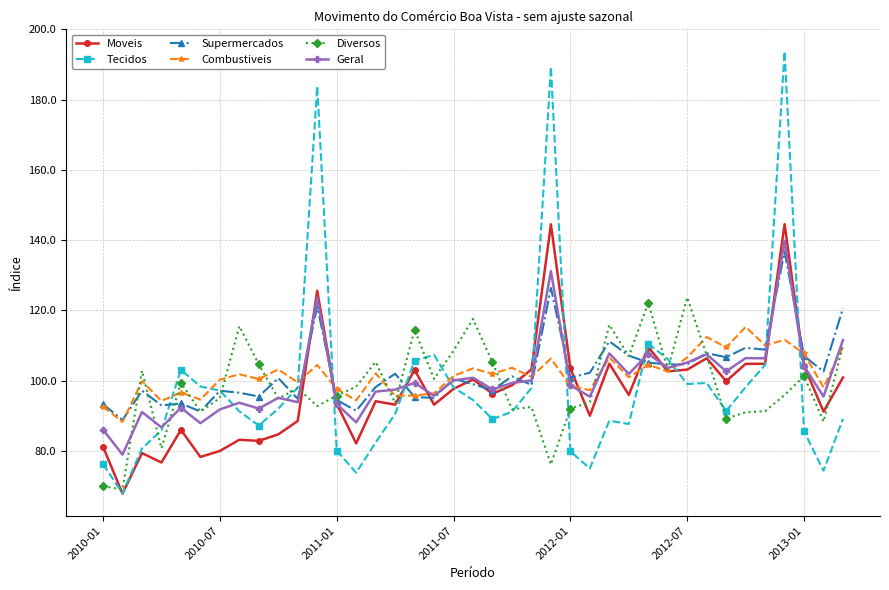

What are all the series names shown in the legend?

Moveis, Tecidos, Supermercados, Combustiveis, Diversos, Geral